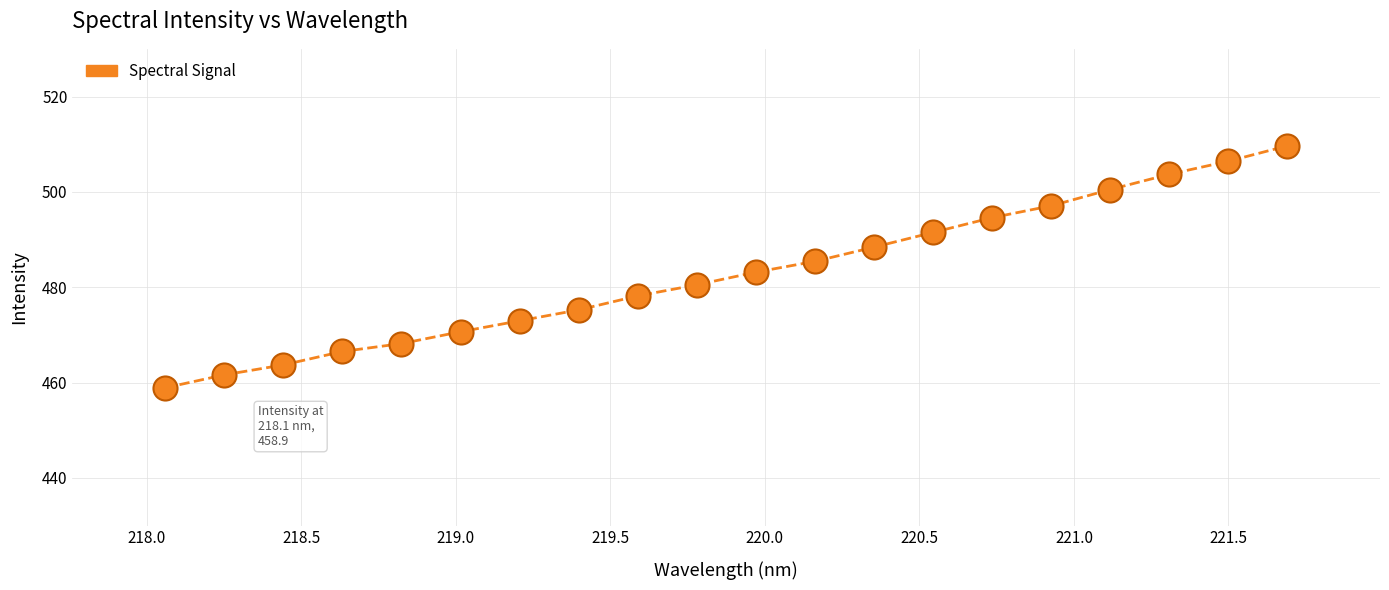

What is the difference between the maximum and minimum values?

50.8